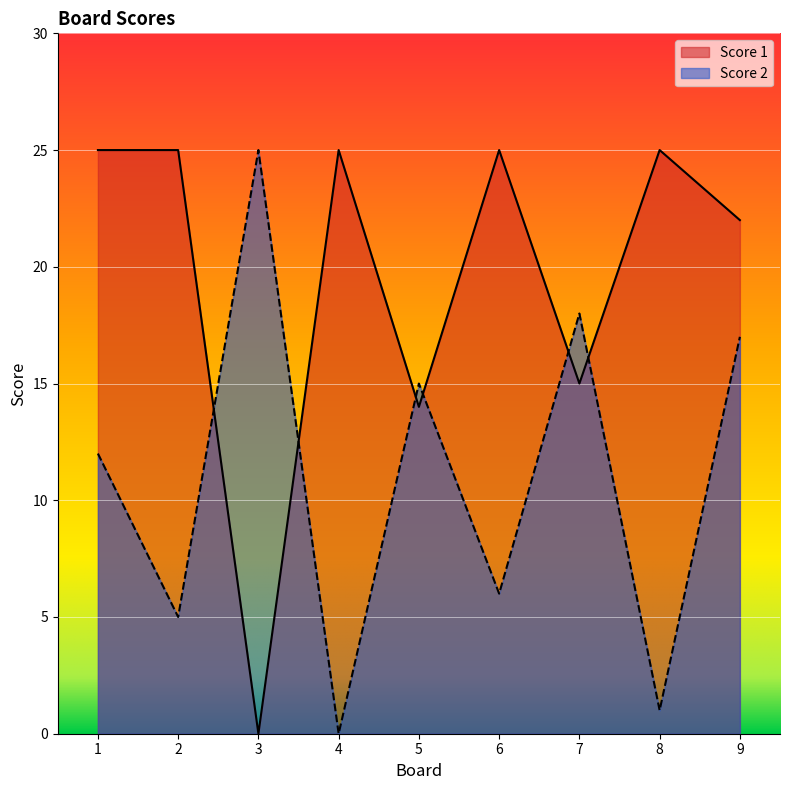

What is the average value of the Score 2 series?

11